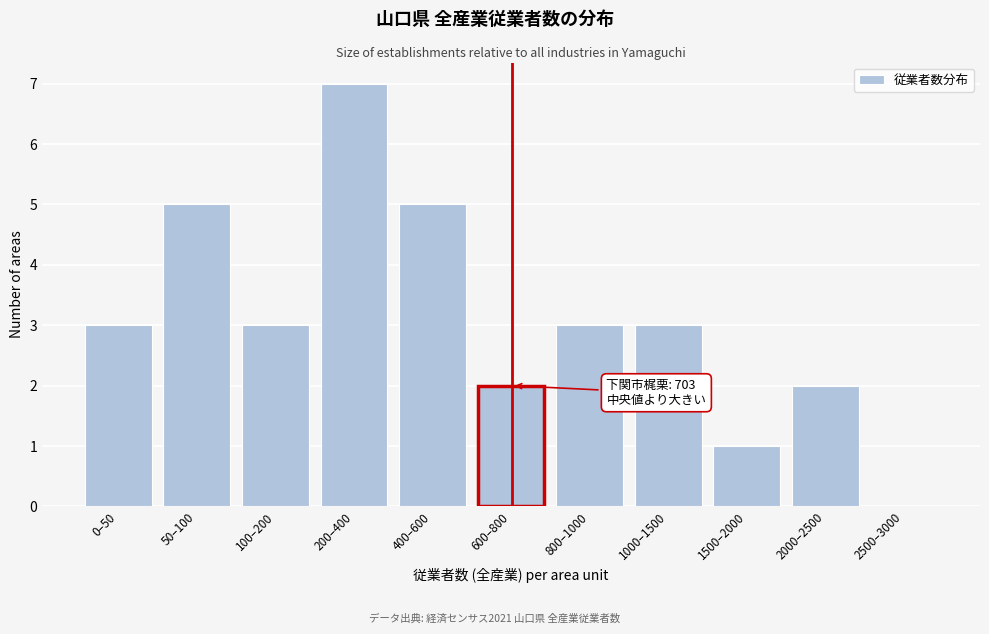

Reading right to left, transcribe all the data shown in this chart.

2500–3000=0	2000–2500=2	1500–2000=1	1000–1500=3	800–1000=3	600–800=2	400–600=5	200–400=7	100–200=3	50–100=5	0–50=3